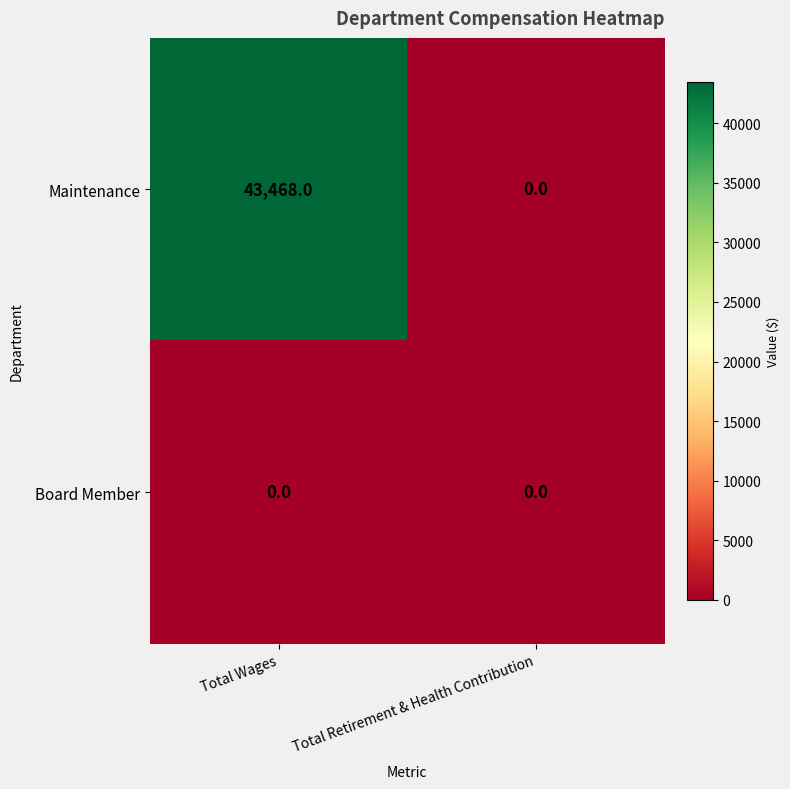

What is the maximum value shown in the chart?

43468